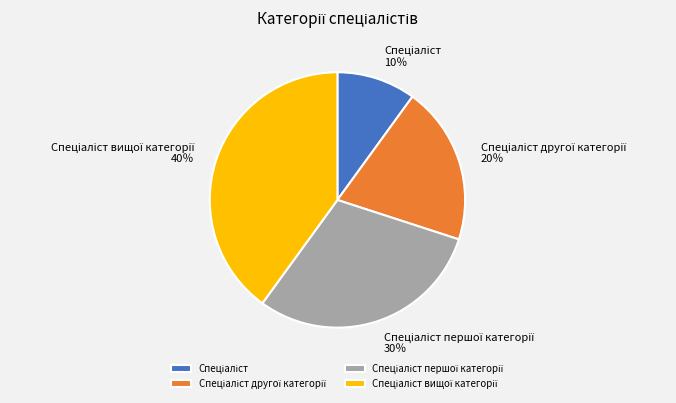

Is there a majority slice in this chart?

No